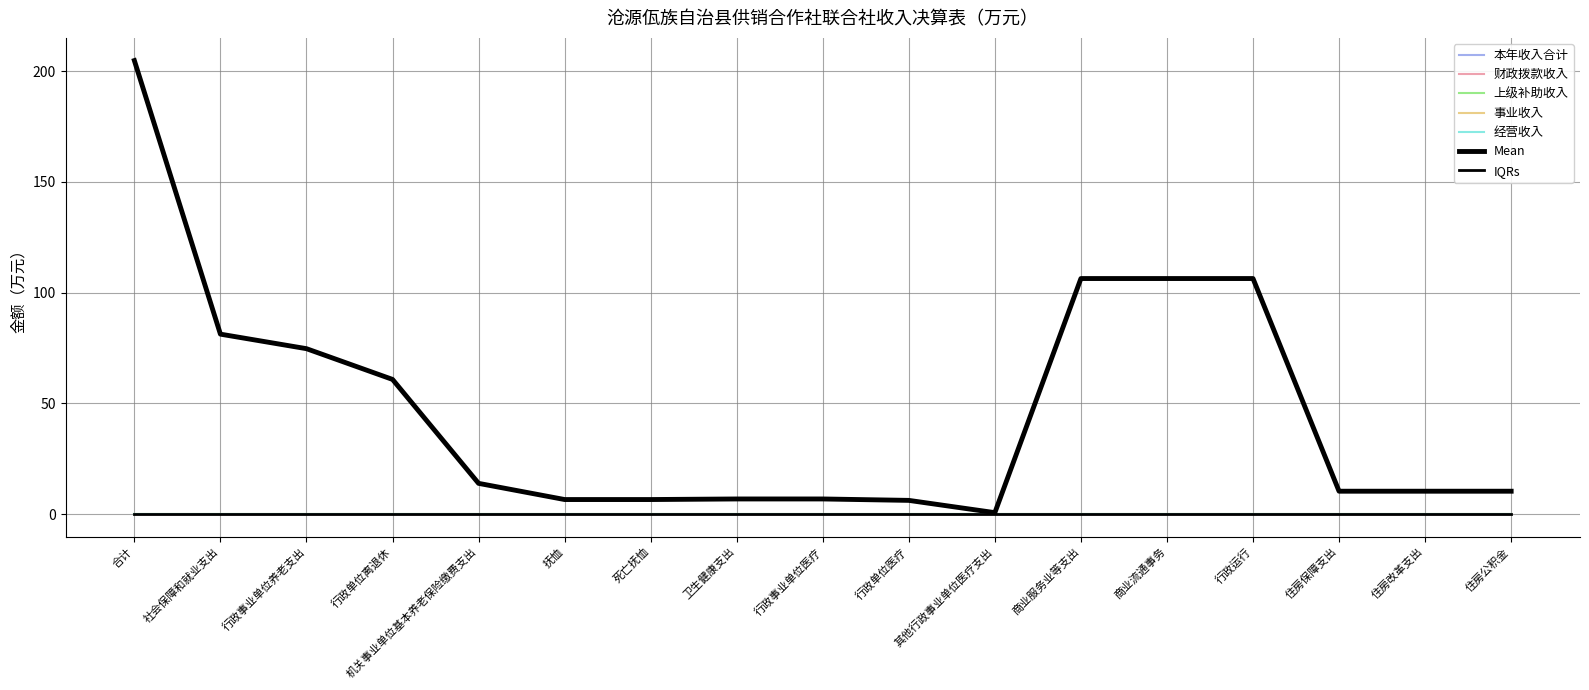

What is the label of the 2nd point from the left?

社会保障和就业支出